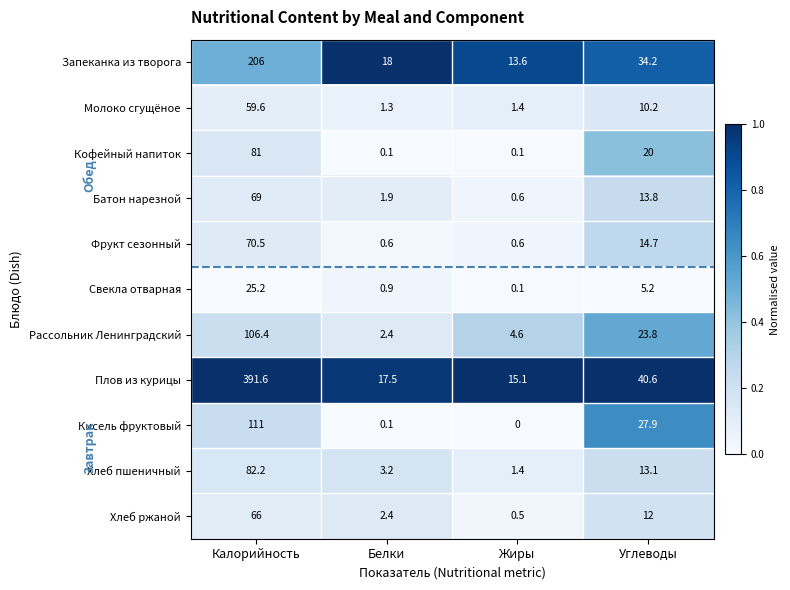

Rank the series at Калорийность from highest to lowest value.

Плов из курицы, Запеканка из творога, Кисель фруктовый, Рассольник Ленинградский, Хлеб пшеничный, Кофейный напиток, Фрукт сезонный, Батон нарезной, Хлеб ржаной, Молоко сгущёное, Свекла отварная